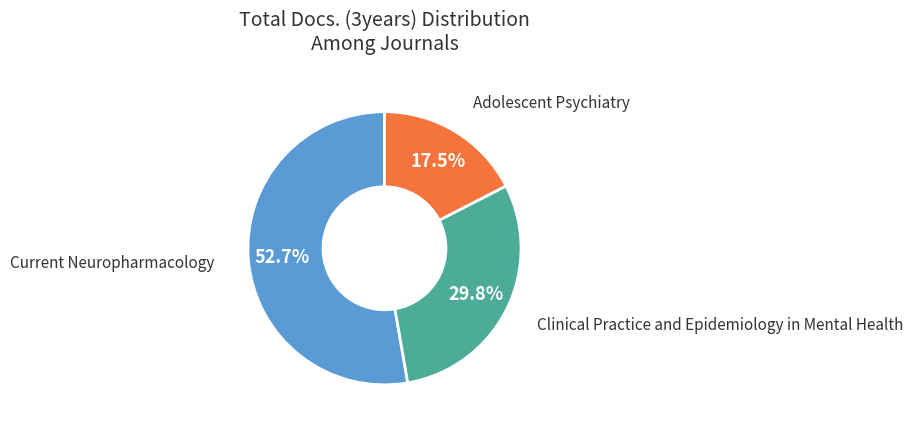

To the nearest percent, what is the average slice percentage?

33%